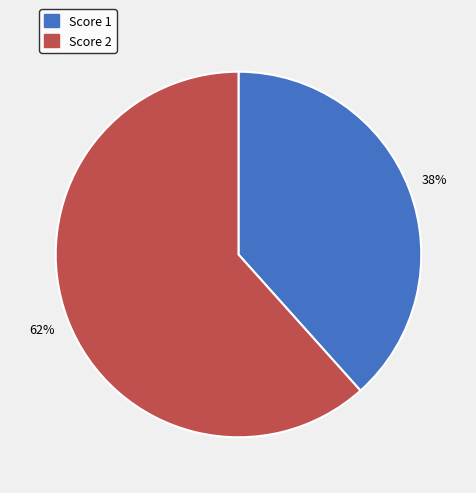

Is there a majority slice in this chart?

Yes